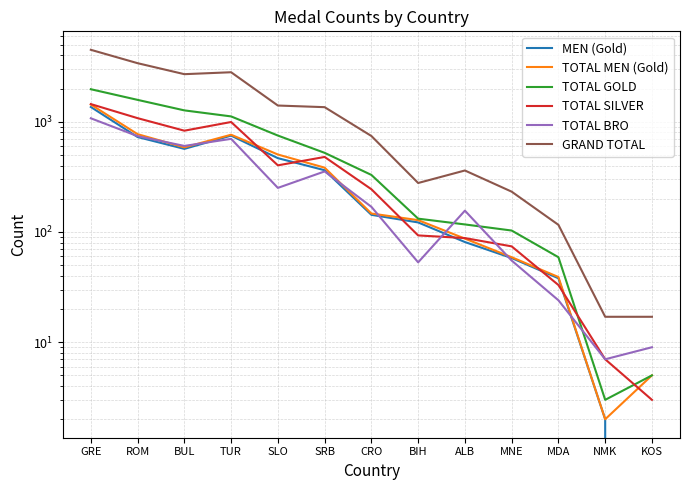

What is the label of the 13th point from the right?

GRE